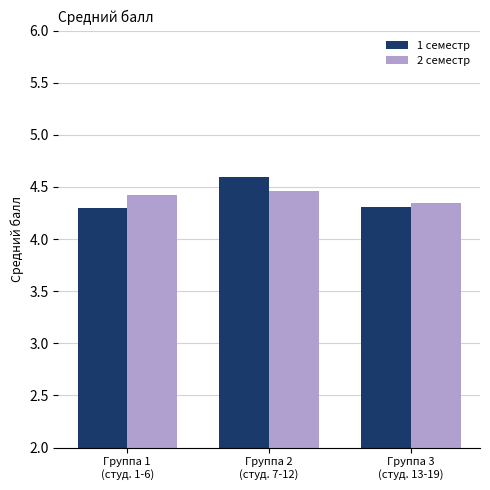

Is it true that 2 семестр equals 4.4 at Группа 1
(студ. 1-6)?

True